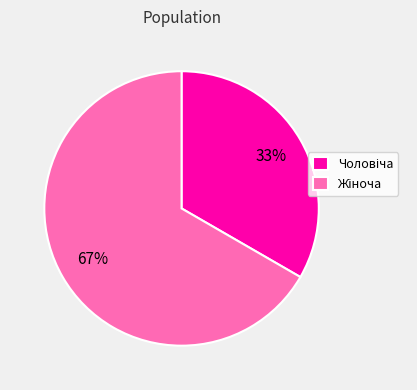

Count the number of slices in the pie.

2